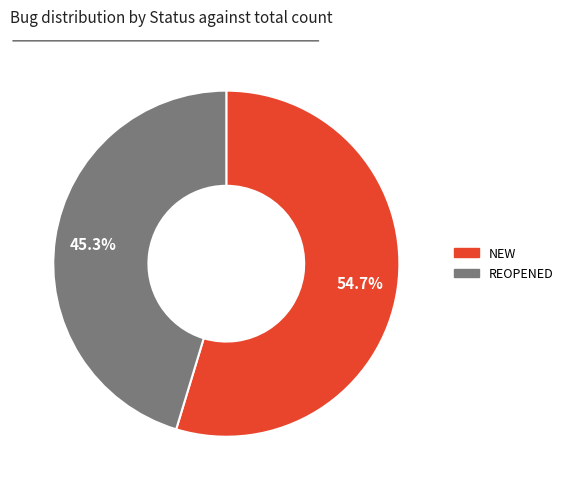

To the nearest percent, what portion does REOPENED represent?

45%